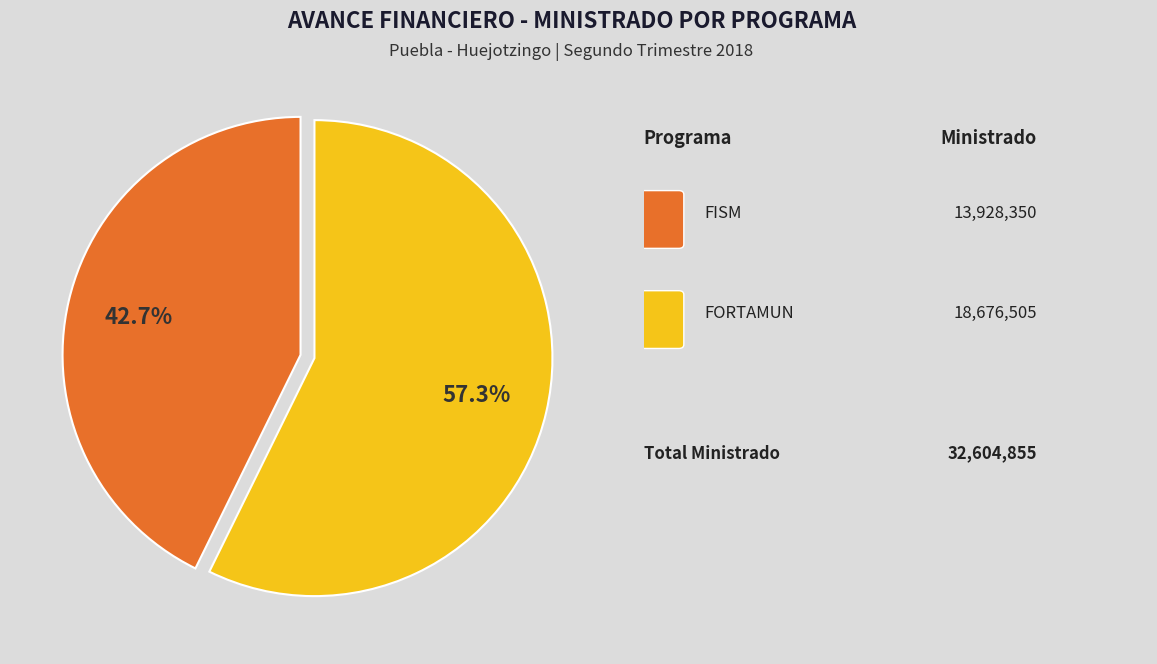

Does any single category account for the majority?

Yes